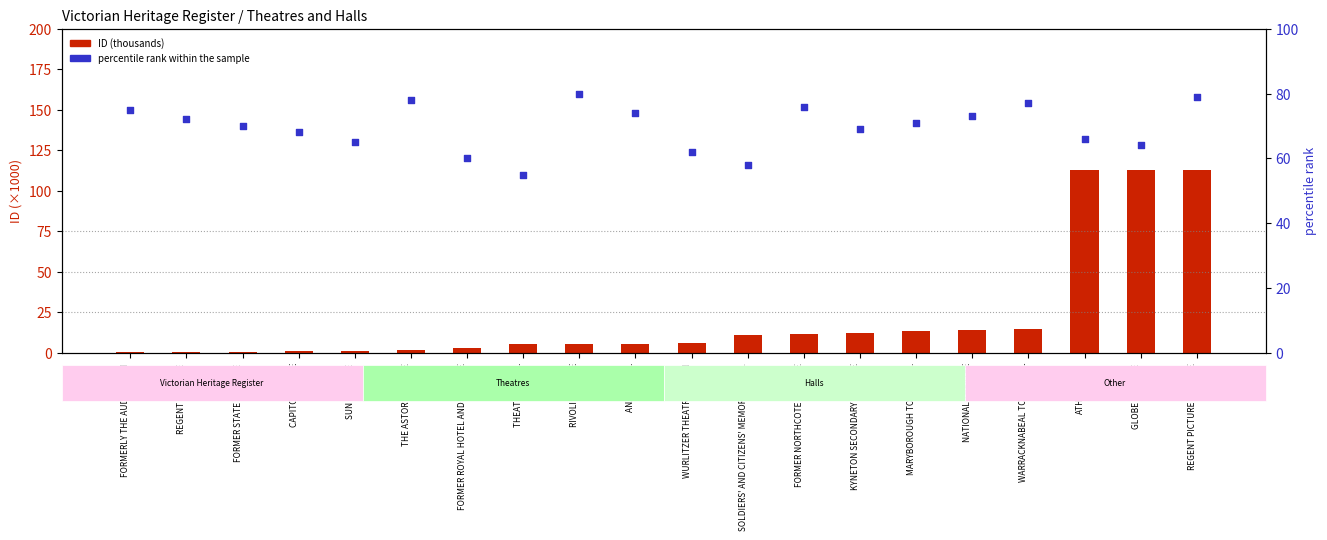

Is the value of percentile rank within the sample at SOLDIERS' AND CITIZENS' MEMORIAL HALL greater than the value of ID (thousands) at THE ASTOR THEATRE?

Yes